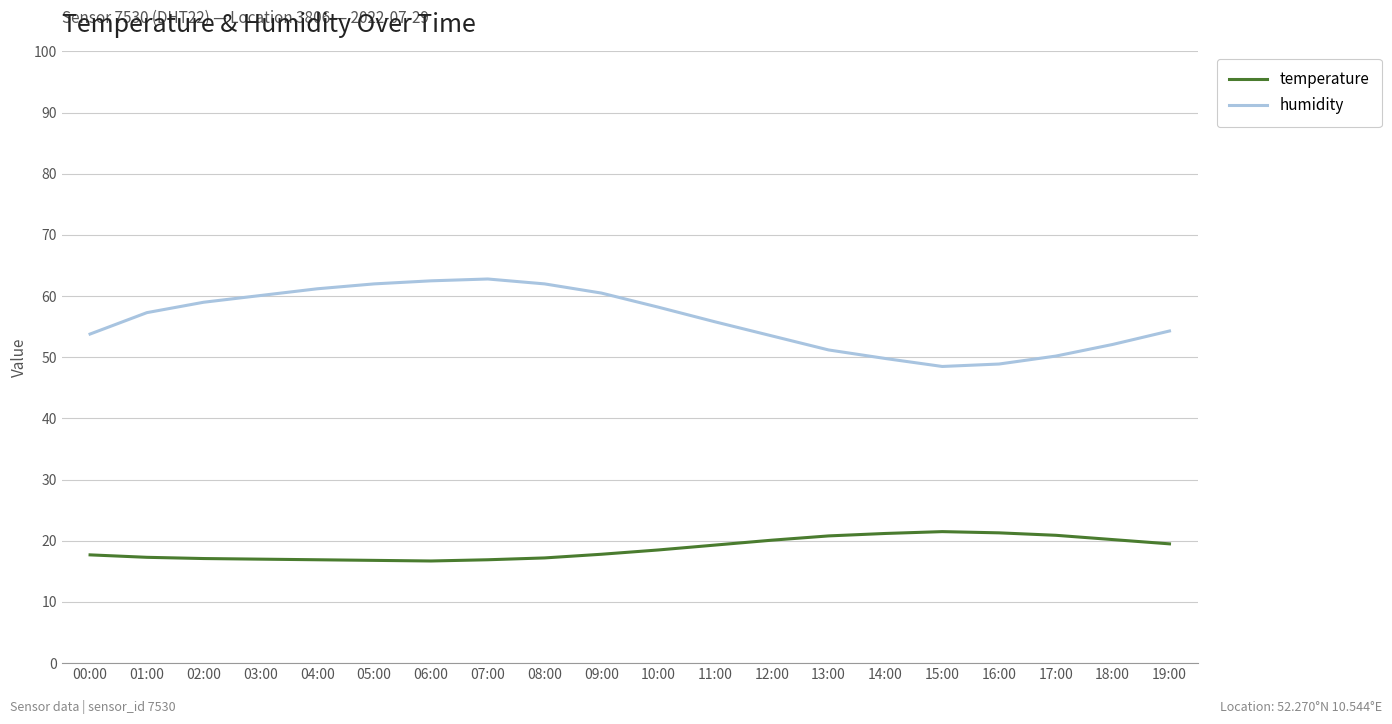

What is the total value across all series at 13:00?

72.0